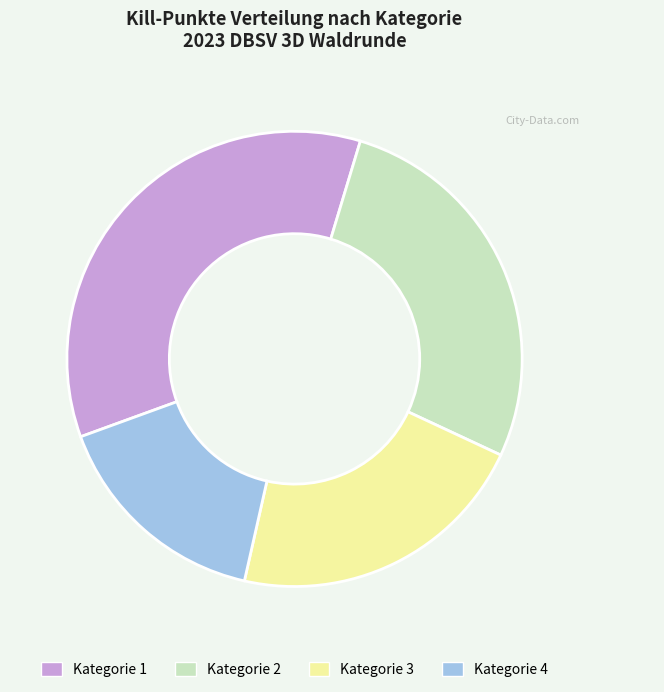

Is Kategorie 4 the majority of the pie?

No